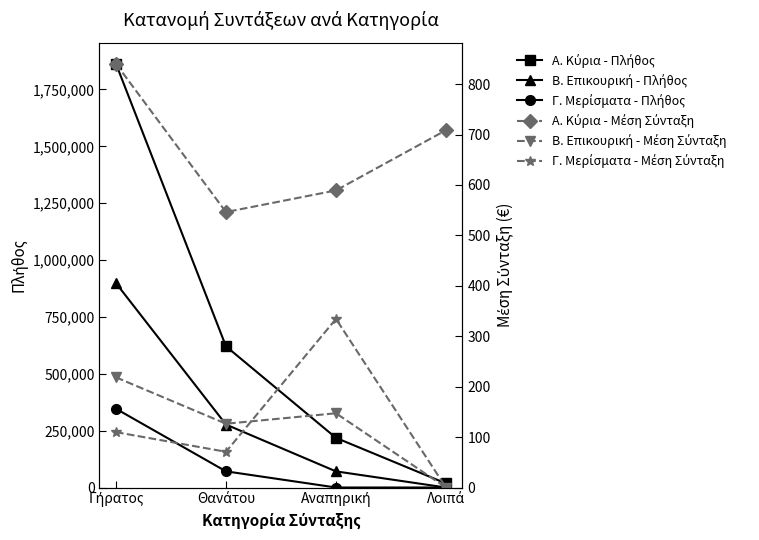

The Β. Επικουρική - Μέση Σύνταξη series shows 91.7 at Αναπηρική. True or false?

False